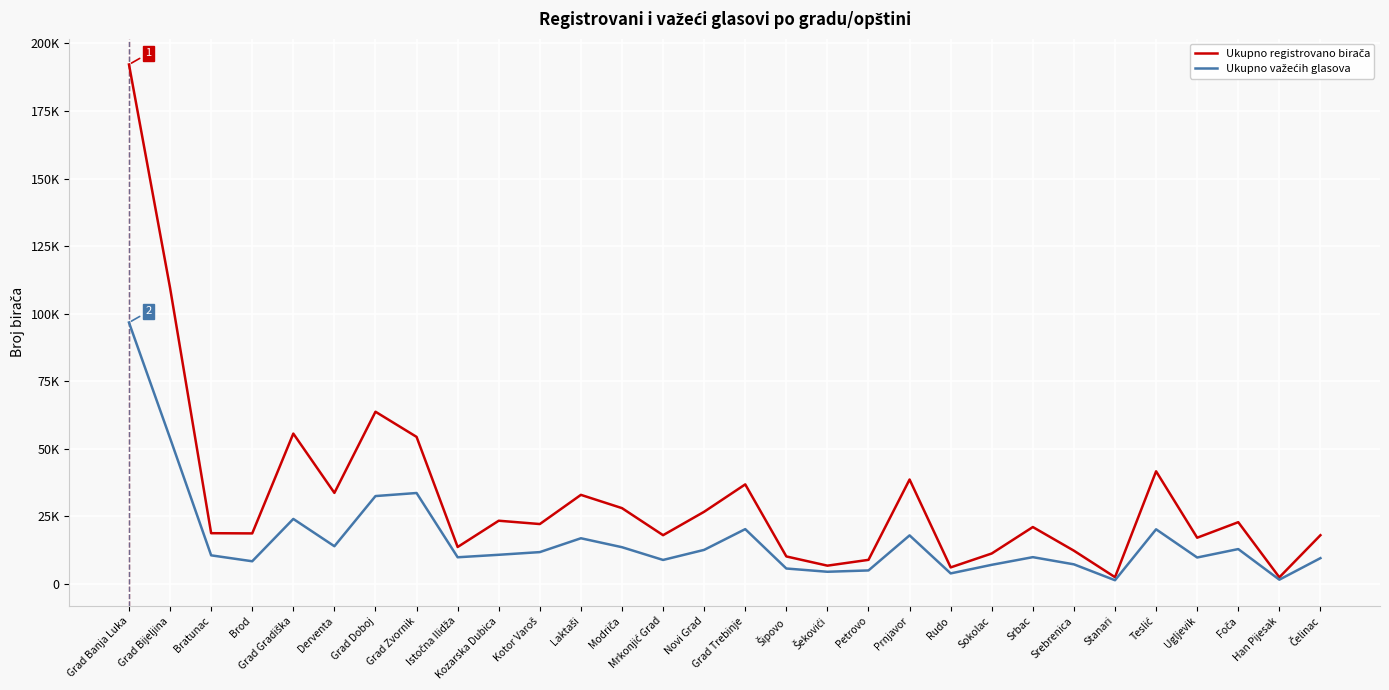

What is the difference between the highest and lowest values at Čelinac?

8485